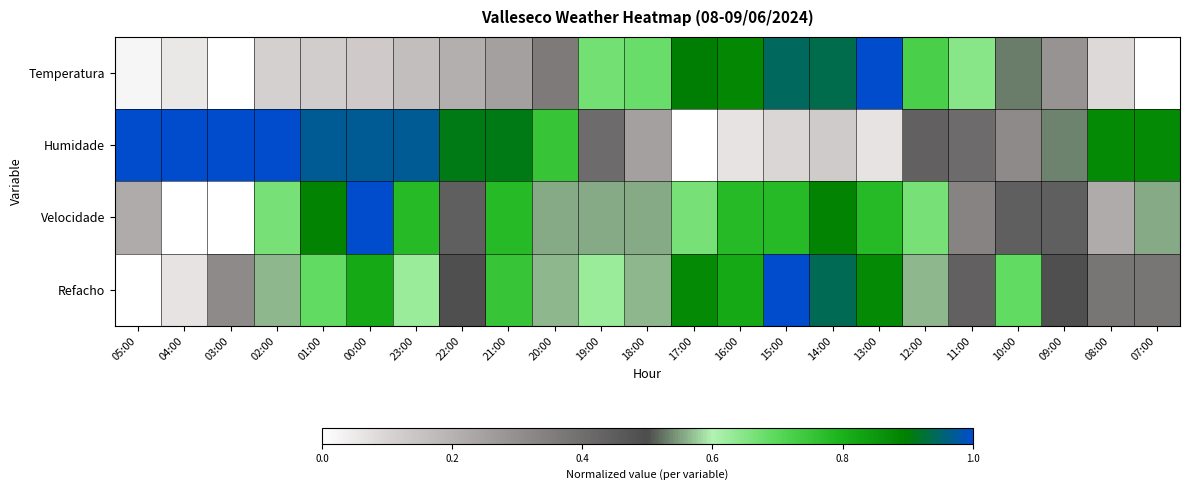

Reading left to right, list all the values displayed in this chart.

Temperatura: 05:00=0.0	04:00=0.1	03:00=0.0	02:00=0.1	01:00=0.1	00:00=0.1	23:00=0.2	22:00=0.2	21:00=0.3	20:00=0.4	19:00=0.7	18:00=0.7	17:00=0.9	16:00=0.9	15:00=0.9	14:00=0.9	13:00=1.0	12:00=0.7	11:00=0.6	10:00=0.5	09:00=0.3	08:00=0.1	07:00=0.0
Humidade: 05:00=1.0	04:00=1.0	03:00=1.0	02:00=1.0	01:00=1.0	00:00=1.0	23:00=1.0	22:00=0.9	21:00=0.9	20:00=0.8	19:00=0.4	18:00=0.2	17:00=0.0	16:00=0.1	15:00=0.1	14:00=0.1	13:00=0.1	12:00=0.4	11:00=0.4	10:00=0.3	09:00=0.5	08:00=0.9	07:00=0.9
Velocidade: 05:00=0.2	04:00=0.0	03:00=0.0	02:00=0.7	01:00=0.9	00:00=1.0	23:00=0.8	22:00=0.4	21:00=0.8	20:00=0.6	19:00=0.6	18:00=0.6	17:00=0.7	16:00=0.8	15:00=0.8	14:00=0.9	13:00=0.8	12:00=0.7	11:00=0.3	10:00=0.4	09:00=0.4	08:00=0.2	07:00=0.6
Refacho: 05:00=0.0	04:00=0.1	03:00=0.3	02:00=0.6	01:00=0.7	00:00=0.8	23:00=0.6	22:00=0.5	21:00=0.8	20:00=0.6	19:00=0.6	18:00=0.6	17:00=0.9	16:00=0.8	15:00=1.0	14:00=0.9	13:00=0.9	12:00=0.6	11:00=0.4	10:00=0.7	09:00=0.5	08:00=0.4	07:00=0.4